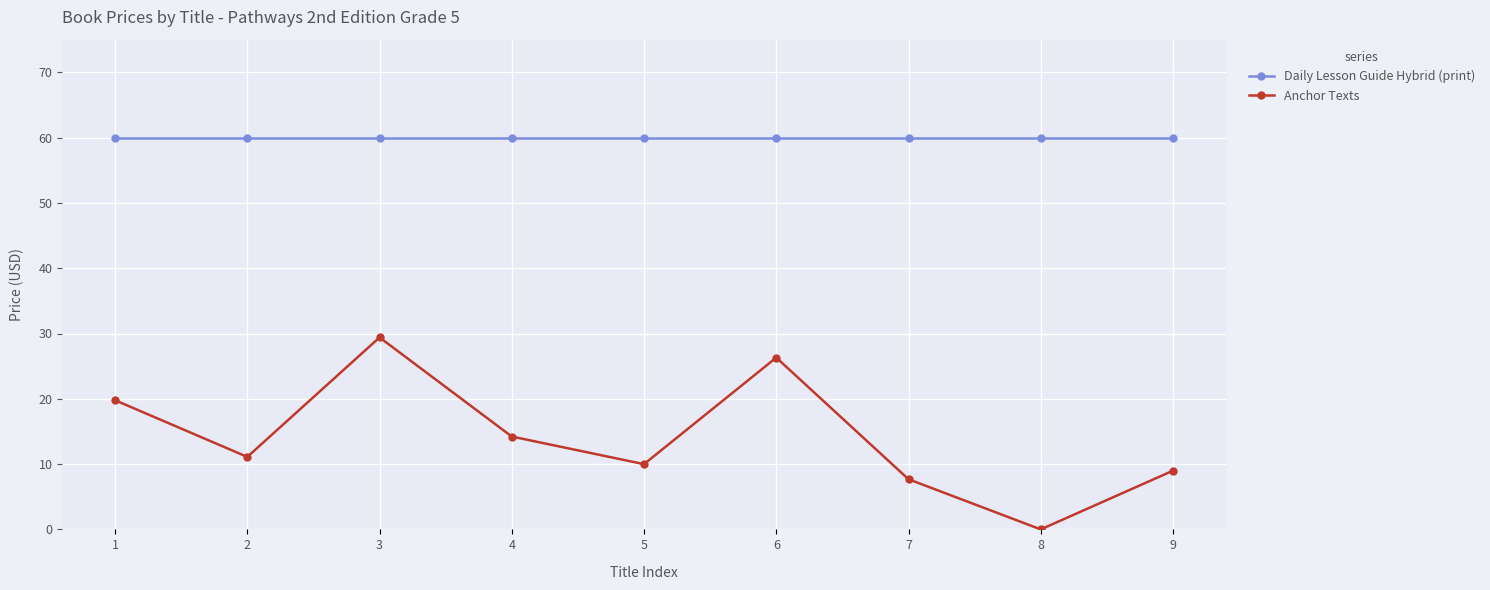

Which series changed the most between 8 and 9?

Anchor Texts